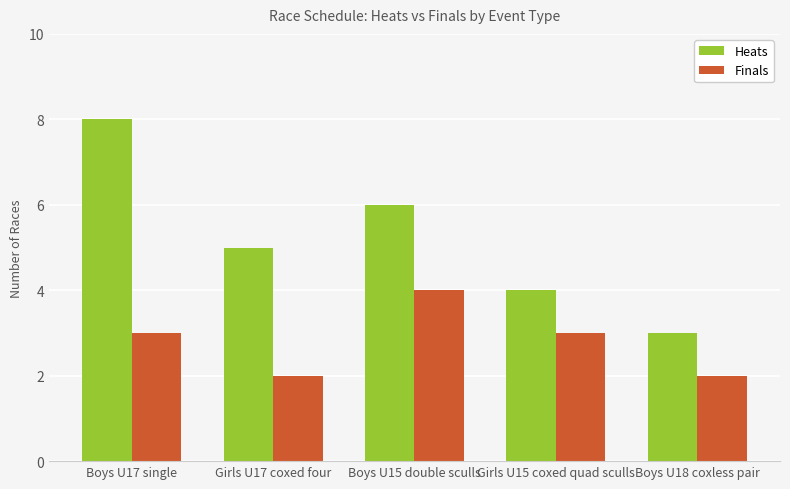

What position from the right is Boys U18 coxless pair?

1